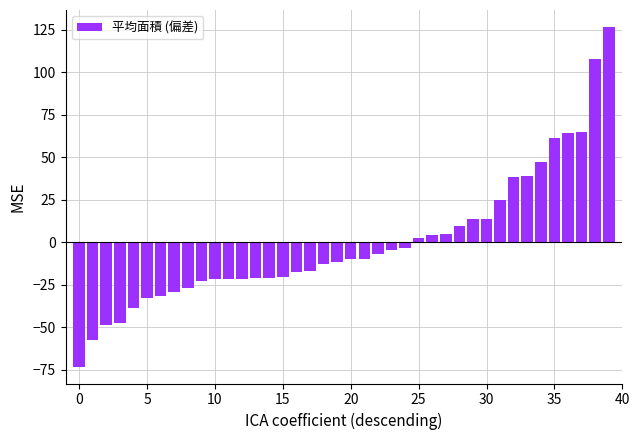

What is the value of the 9th bar from the left?

-27.0